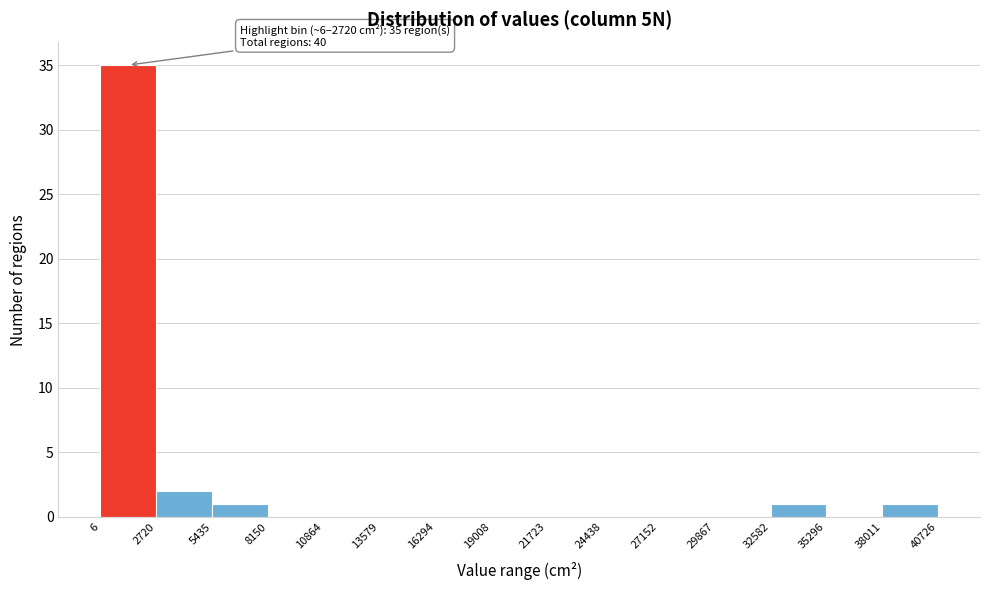

Over which range of the x-axis is the bar tallest?

6 to 2720